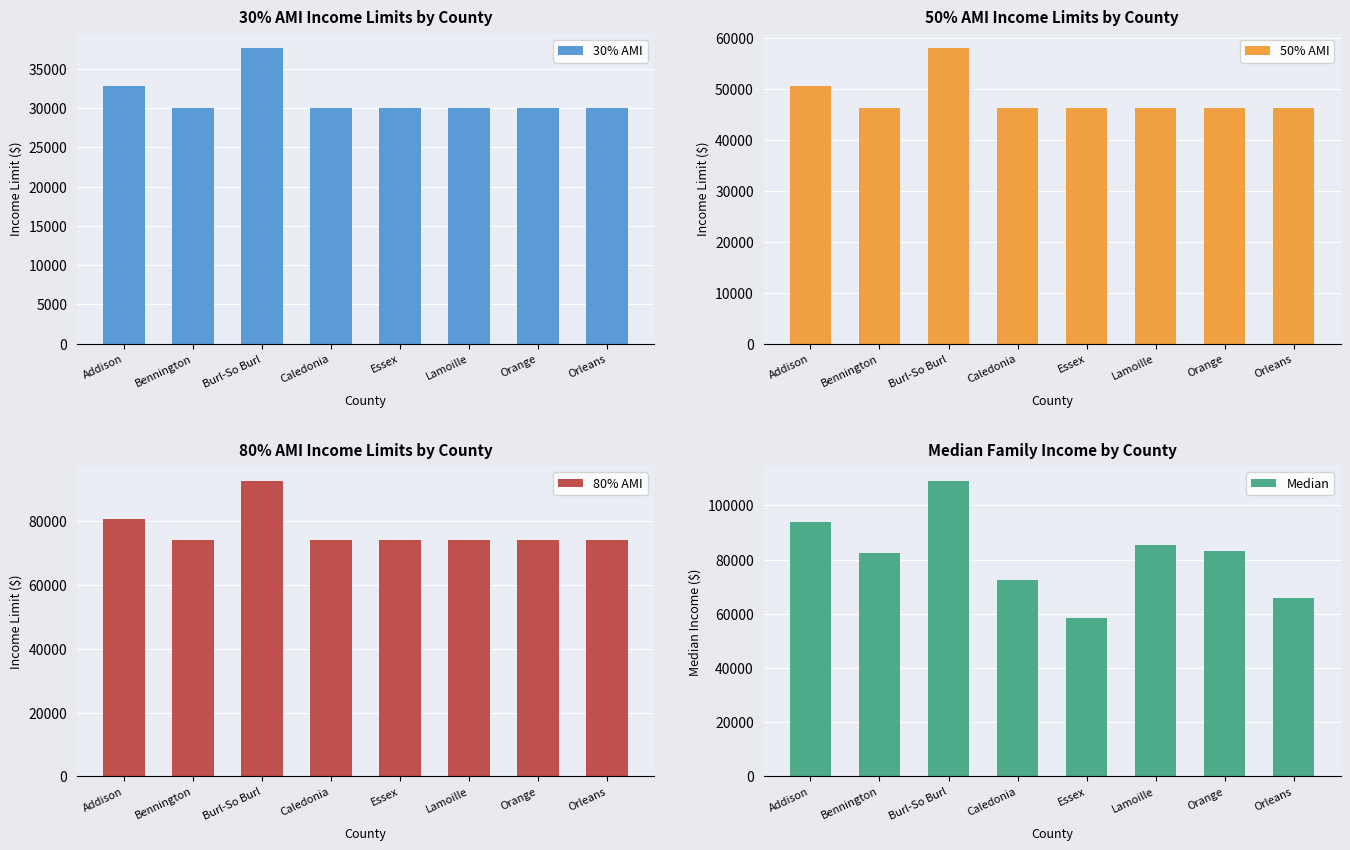

How many data points in 80% AMI are above 74050?

2